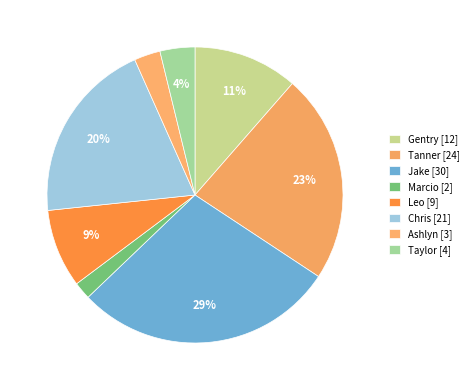

Does Marcio represent more than half of the total?

No